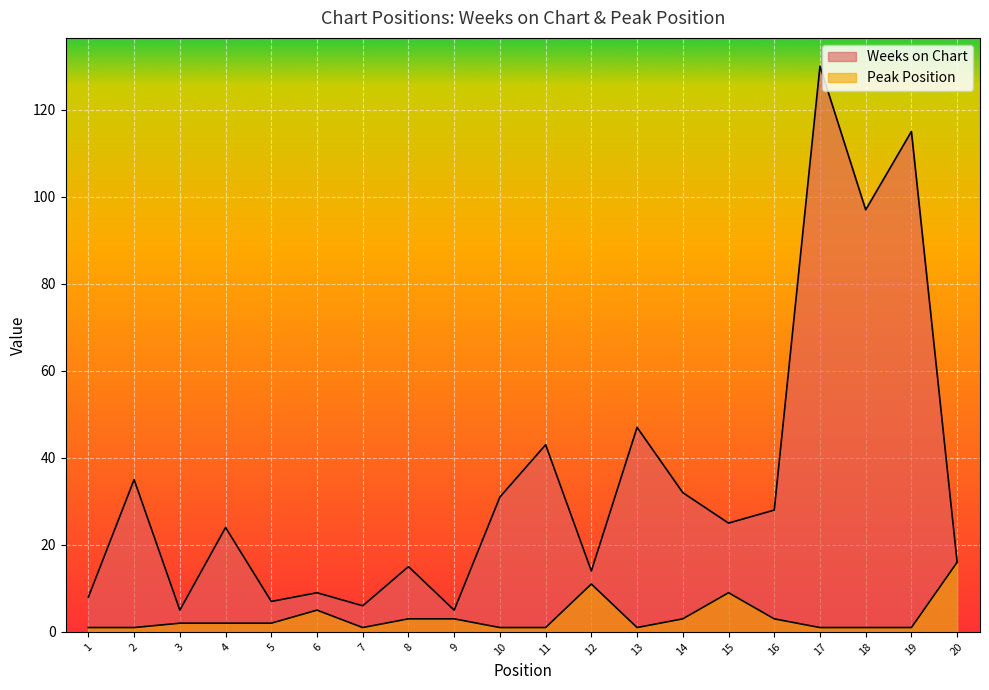

What is the difference between the maximum and second lowest values in the Weeks on Chart series?

125